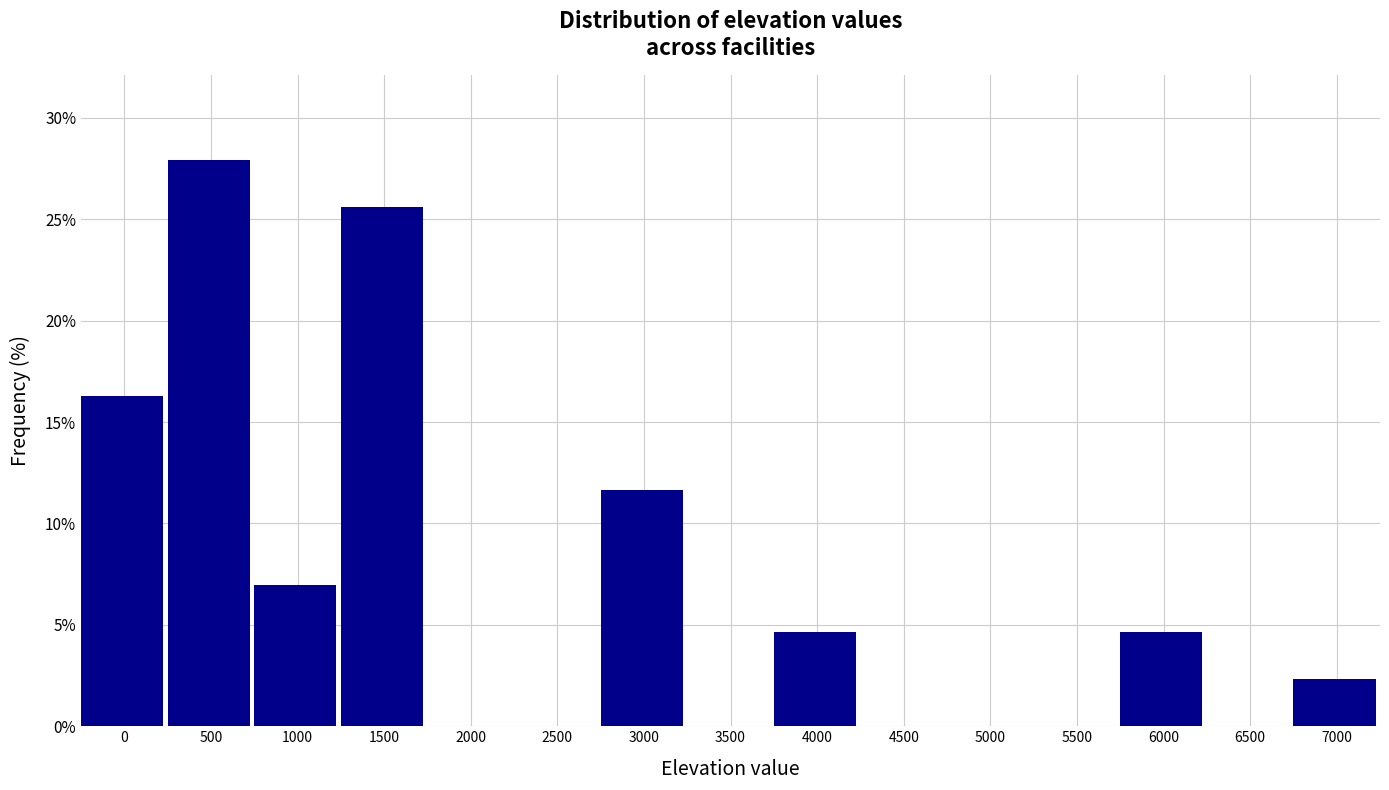

Reading right to left, list all the values displayed in this chart.

7000=2.3	6500=0.0	6000=4.7	5500=0.0	5000=0.0	4500=0.0	4000=4.7	3500=0.0	3000=11.6	2500=0.0	2000=0.0	1500=25.6	1000=7.0	500=27.9	0=16.3